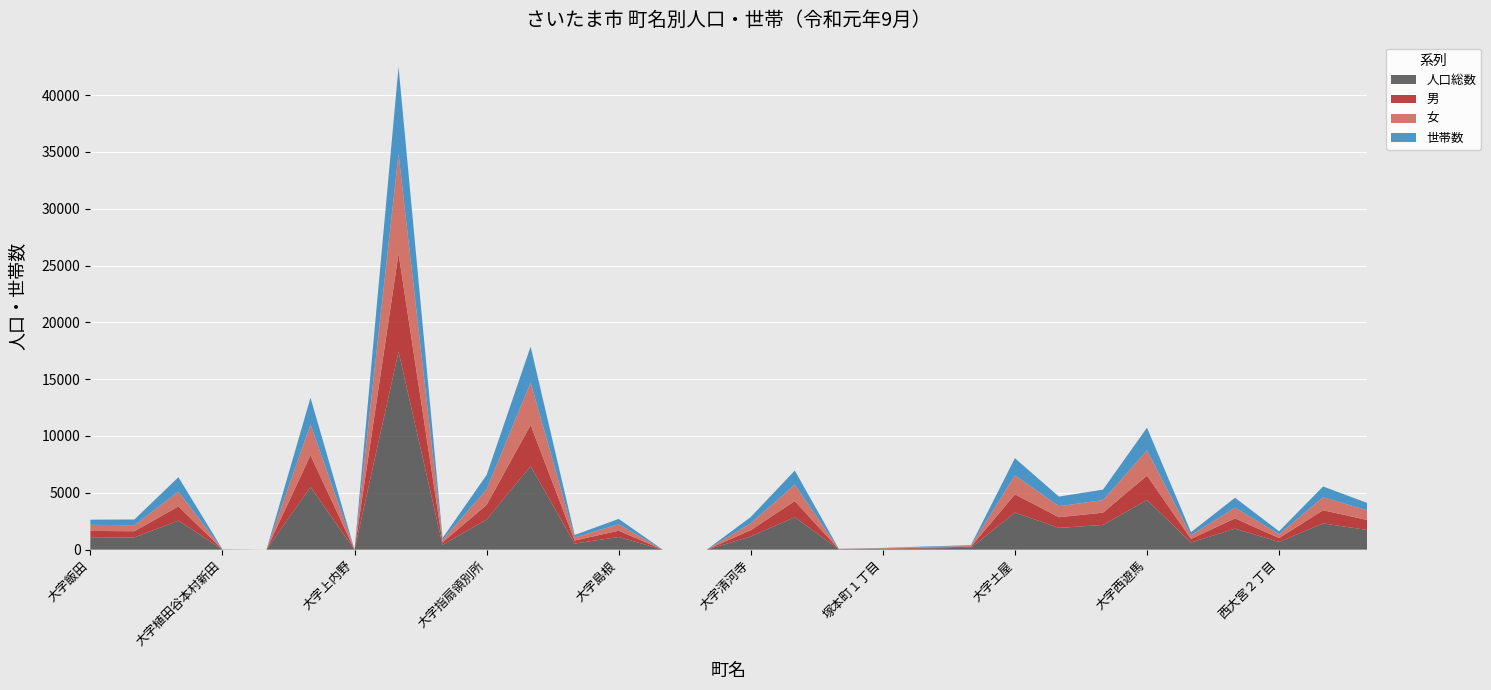

Reading left to right, transcribe all the data shown in this chart.

人口総数: 大字飯田=1093	大字飯田新田=1074	大字植田谷本=2553	大字植田谷本村新田=12	大字上野本郷=0	大字内野本郷=5512	大字上内野=0	大字指扇=17412	大字指扇領辻=424	大字指扇領別所=2651	大字佐知川=7351	大字三条町=537	大字島根=1114	大字下内野=0	大字昭和=0	大字清河寺=1157	大字高木=2859	大字塚本=31	塚本町１丁目=62	塚本町２丁目=116	塚本町３丁目=163	大字土屋=3267	大字中釘=1914	大字中野林=2176	大字西遊馬=4368	大字西新井=631	西大宮１丁目=1850	西大宮２丁目=677	西大宮３丁目=2309	西大宮４丁目=1733
男: 大字飯田=554	大字飯田新田=545	大字植田谷本=1253	大字植田谷本村新田=6	大字上野本郷=0	大字内野本郷=2797	大字上内野=0	大字指扇=8632	大字指扇領辻=218	大字指扇領別所=1289	大字佐知川=3620	大字三条町=266	大字島根=551	大字下内野=0	大字昭和=0	大字清河寺=560	大字高木=1417	大字塚本=16	塚本町１丁目=31	塚本町２丁目=61	塚本町３丁目=84	大字土屋=1599	大字中釘=941	大字中野林=1077	大字西遊馬=2149	大字西新井=314	西大宮１丁目=902	西大宮２丁目=344	西大宮３丁目=1158	西大宮４丁目=880
女: 大字飯田=539	大字飯田新田=529	大字植田谷本=1300	大字植田谷本村新田=6	大字上野本郷=0	大字内野本郷=2715	大字上内野=0	大字指扇=8780	大字指扇領辻=206	大字指扇領別所=1362	大字佐知川=3731	大字三条町=271	大字島根=563	大字下内野=0	大字昭和=0	大字清河寺=597	大字高木=1442	大字塚本=15	塚本町１丁目=31	塚本町２丁目=55	塚本町３丁目=79	大字土屋=1668	大字中釘=973	大字中野林=1099	大字西遊馬=2219	大字西新井=317	西大宮１丁目=948	西大宮２丁目=333	西大宮３丁目=1151	西大宮４丁目=853
世帯数: 大字飯田=451	大字飯田新田=506	大字植田谷本=1269	大字植田谷本村新田=7	大字上野本郷=0	大字内野本郷=2343	大字上内野=0	大字指扇=7660	大字指扇領辻=177	大字指扇領別所=1266	大字佐知川=3160	大字三条町=214	大字島根=477	大字下内野=0	大字昭和=0	大字清河寺=557	大字高木=1239	大字塚本=17	塚本町１丁目=30	塚本町２丁目=50	塚本町３丁目=67	大字土屋=1513	大字中釘=841	大字中野林=927	大字西遊馬=1994	大字西新井=276	西大宮１丁目=869	西大宮２丁目=264	西大宮３丁目=940	西大宮４丁目=645